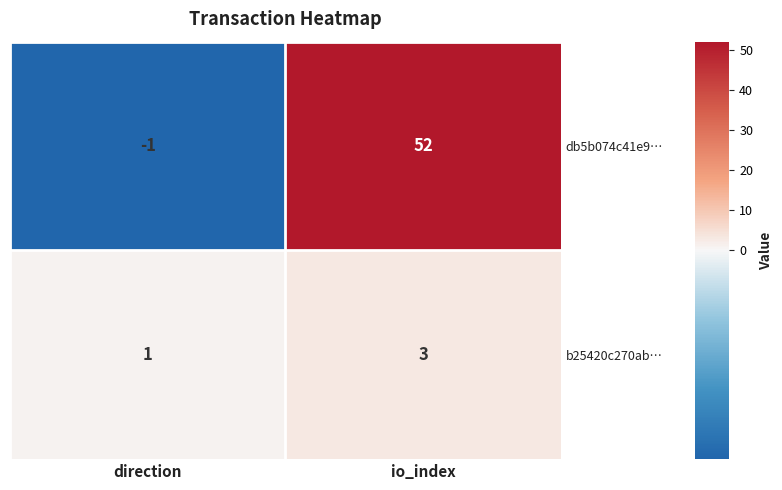

True or false: db5b074c41e9… has a value of 80 at io_index.

False